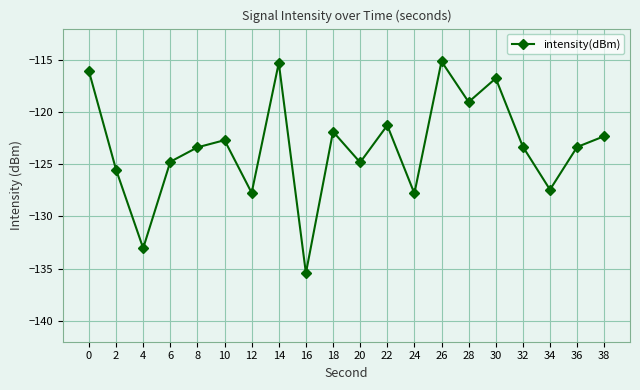

What is the greatest value displayed?

-115.1